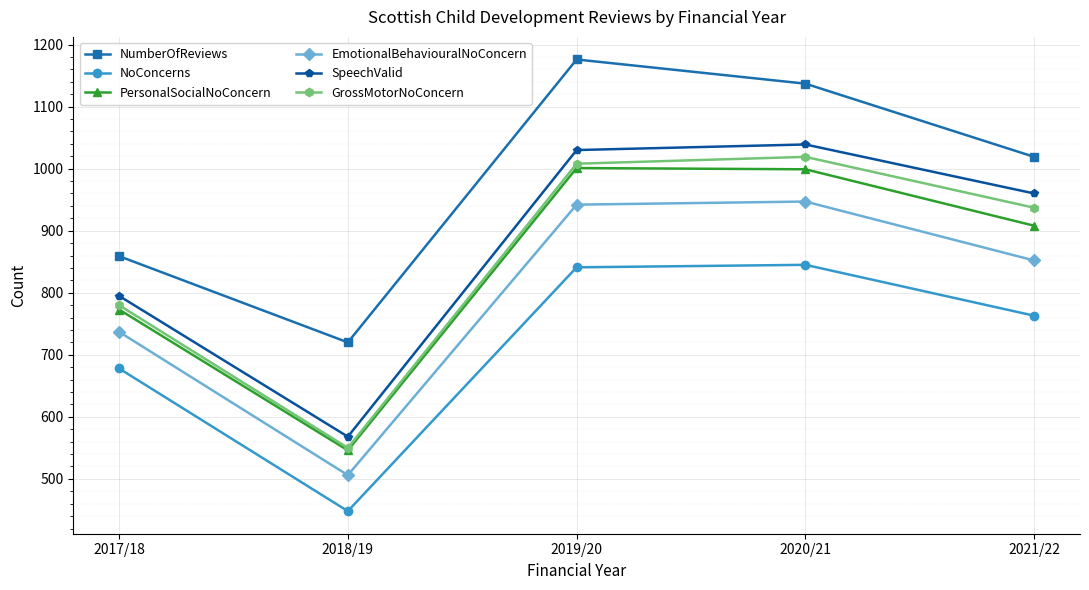

What is the label of the 5th point from the right?

2017/18